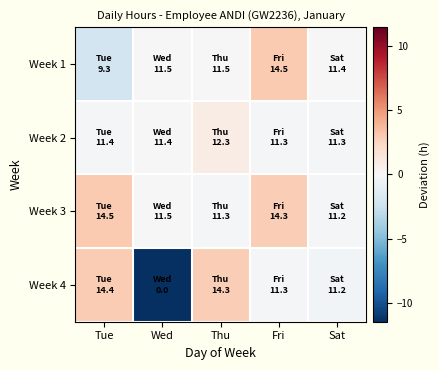

How many data points does each series have?

5